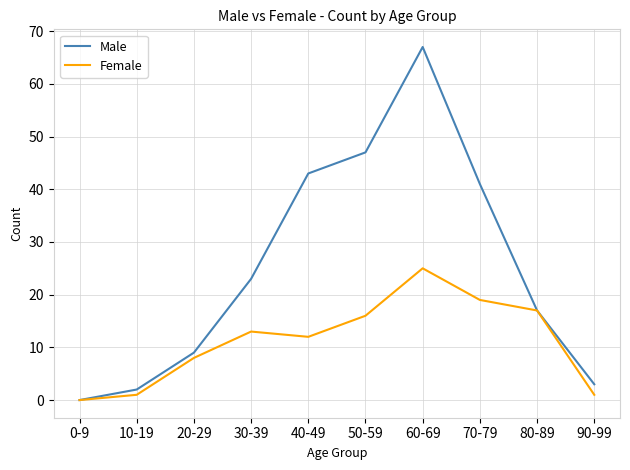

Which series changed the most between 30-39 and 70-79?

Male